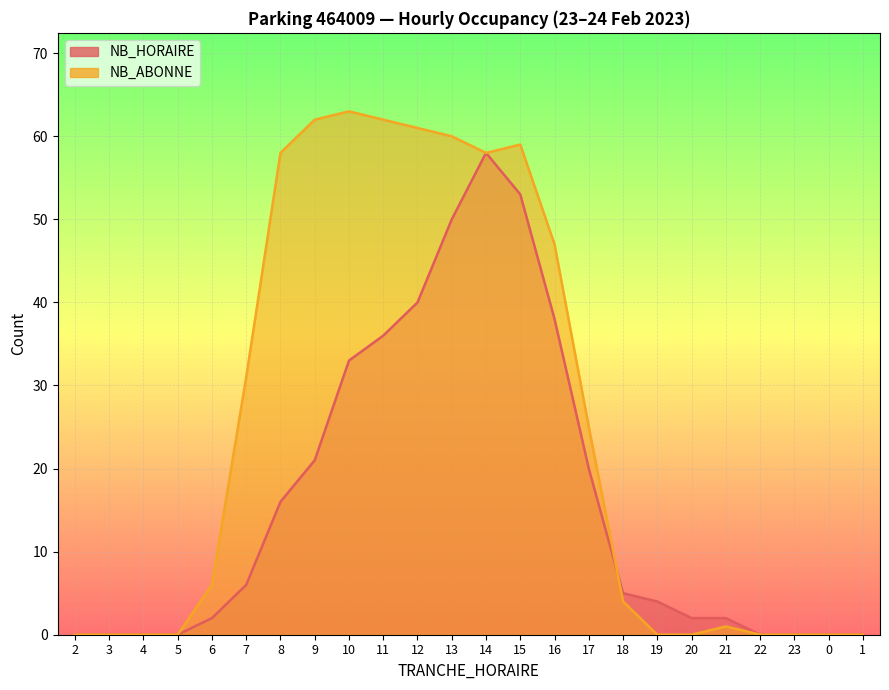

At which category does NB_HORAIRE reach its first local peak?

14